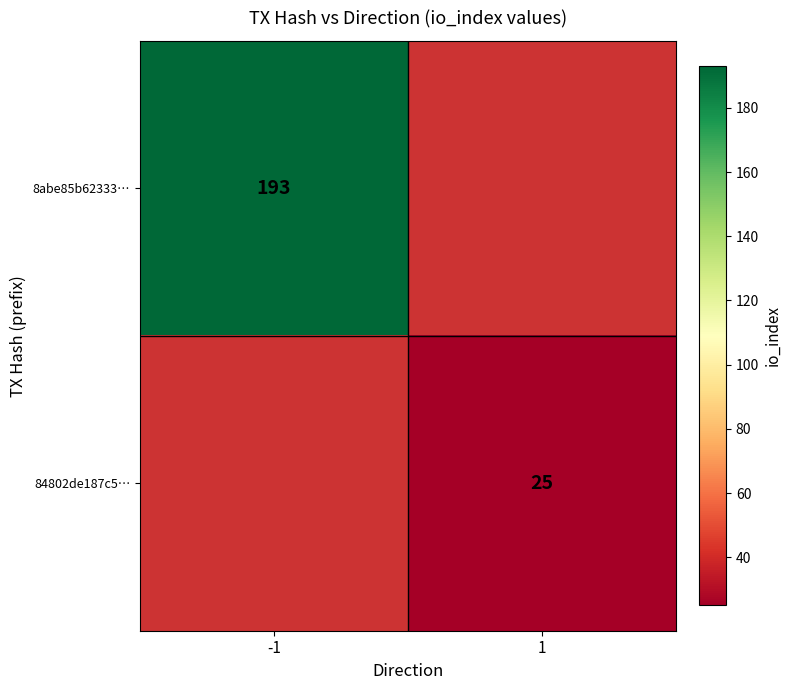

Which category has the highest value across all series?

-1